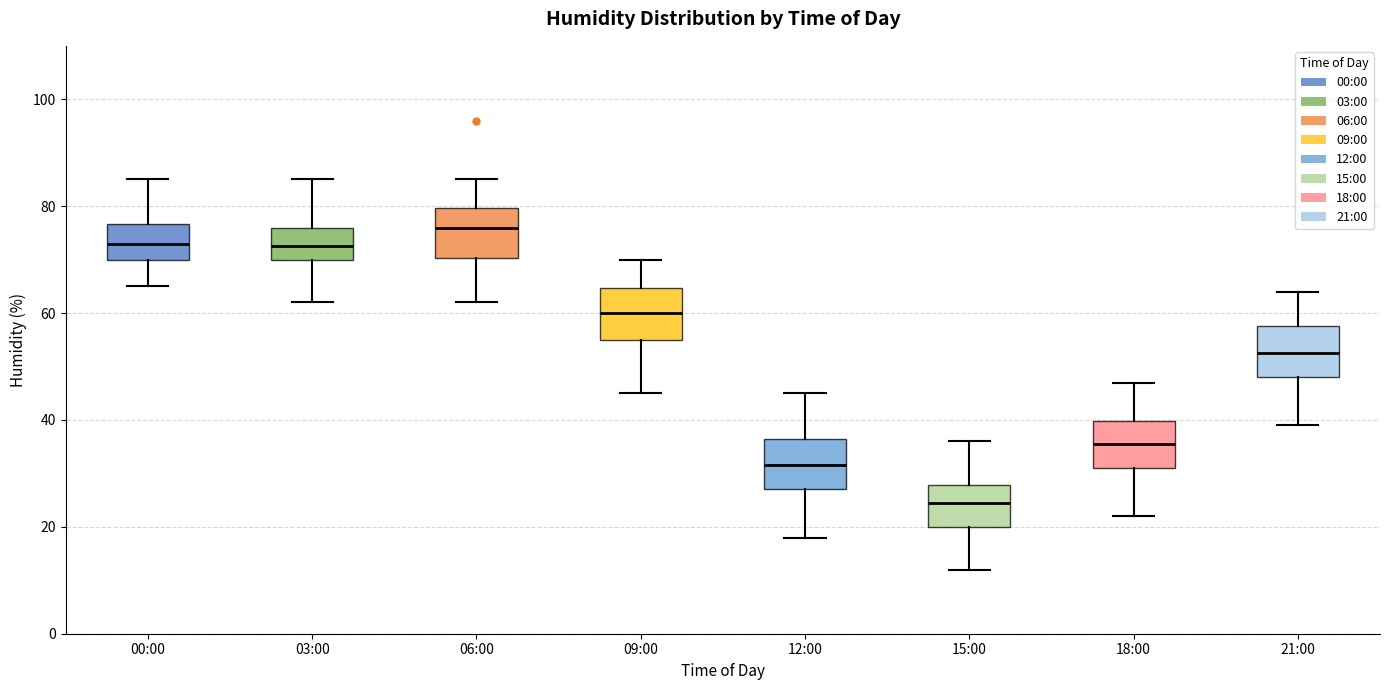

Reading left to right, read every box against the y-axis: the position of its median line, the range the box covers, and the ends of its whiskers. The values are not printed on the chart, so give them approximately, as read against the axis.

00:00: median 74, box 70 to 76, whiskers 66 to 86
03:00: median 72, box 70 to 76, whiskers 62 to 86
06:00: median 76, box 70 to 80, whiskers 62 to 86
09:00: median 60, box 56 to 64, whiskers 46 to 70
12:00: median 32, box 28 to 36, whiskers 18 to 46
15:00: median 24, box 20 to 28, whiskers 12 to 36
18:00: median 36, box 32 to 40, whiskers 22 to 48
21:00: median 52, box 48 to 58, whiskers 40 to 64